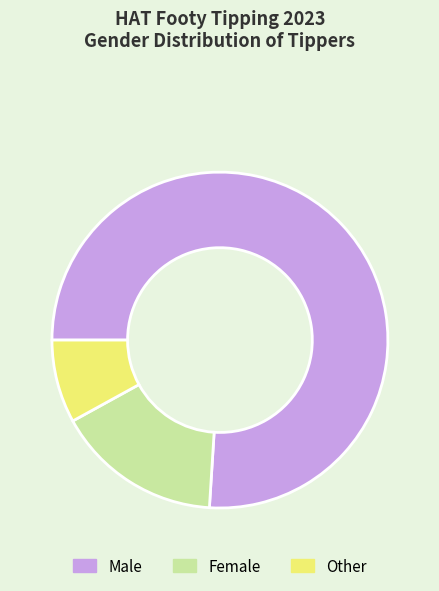

Count the number of slices in the pie.

3